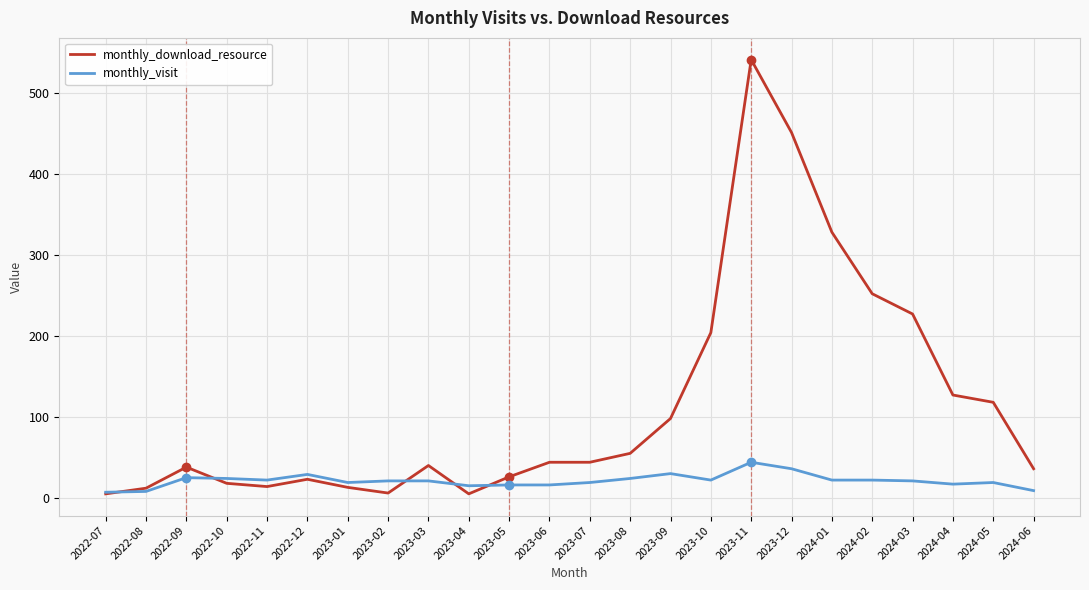

What position from the left is 2024-01?

19